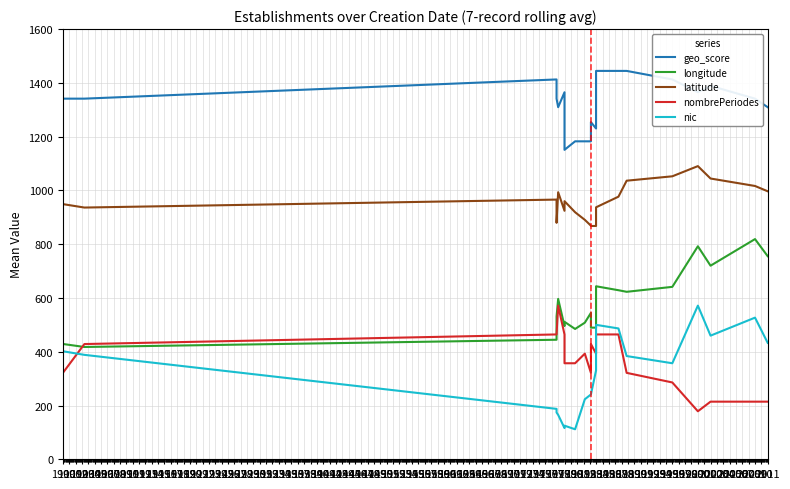

True or false: geo_score and latitude intersect in this chart.

False